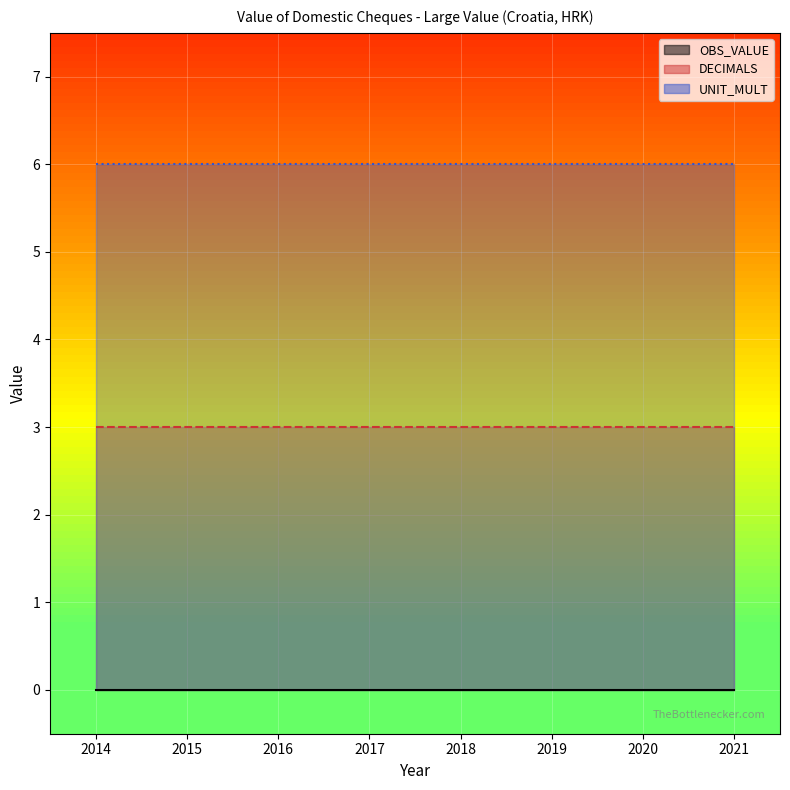

Reading left to right, list all the values displayed in this chart.

OBS_VALUE: 2014=0	2015=0	2016=0	2017=0	2018=0	2019=0	2020=0	2021=0
DECIMALS: 2014=3	2015=3	2016=3	2017=3	2018=3	2019=3	2020=3	2021=3
UNIT_MULT: 2014=6	2015=6	2016=6	2017=6	2018=6	2019=6	2020=6	2021=6